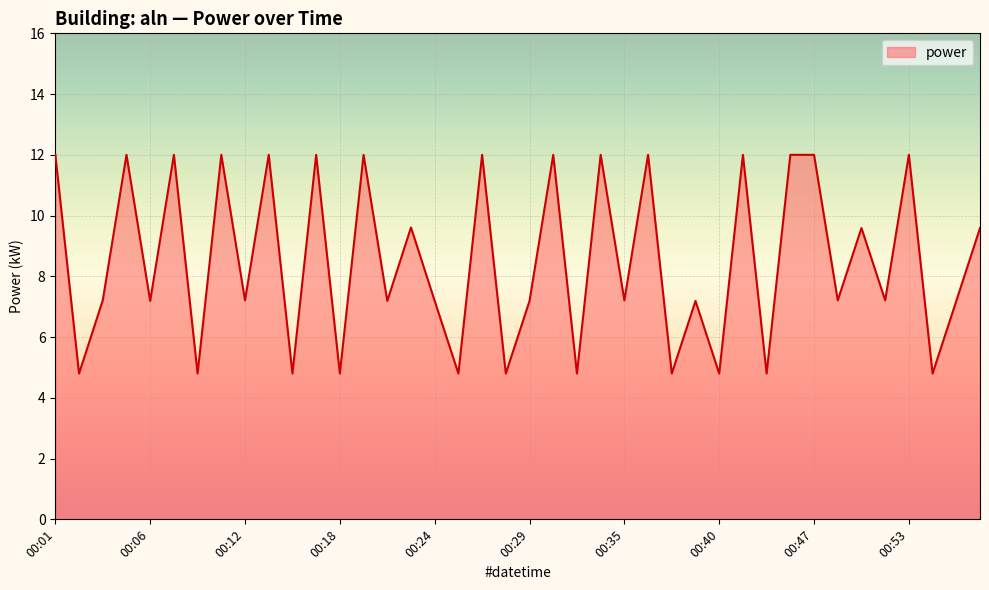

Reading left to right, transcribe all the data shown in this chart.

12.0	4.8	7.2	12.0	7.2	12.0	4.8	12.0	7.2	12.0	4.8	12.0	4.8	12.0	7.2	9.6	7.2	4.8	12.0	4.8	7.2	12.0	4.8	12.0	7.2	12.0	4.8	7.2	4.8	12.0	4.8	12.0	12.0	7.2	9.6	7.2	12.0	4.8	7.2	9.6